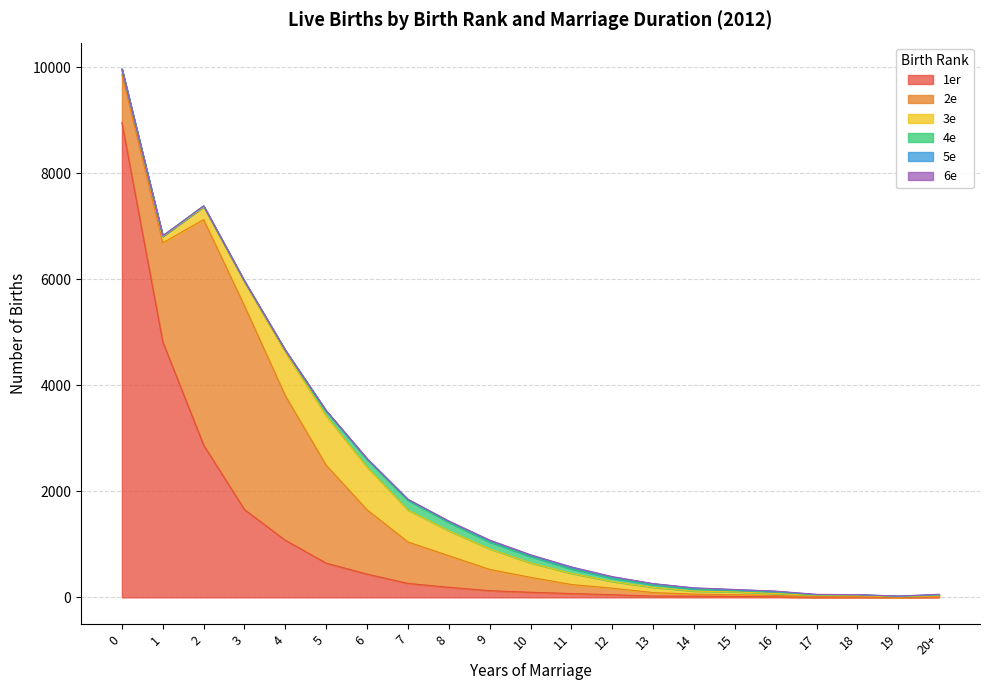

What is the value of the 6e point at the 9th from the left?

3